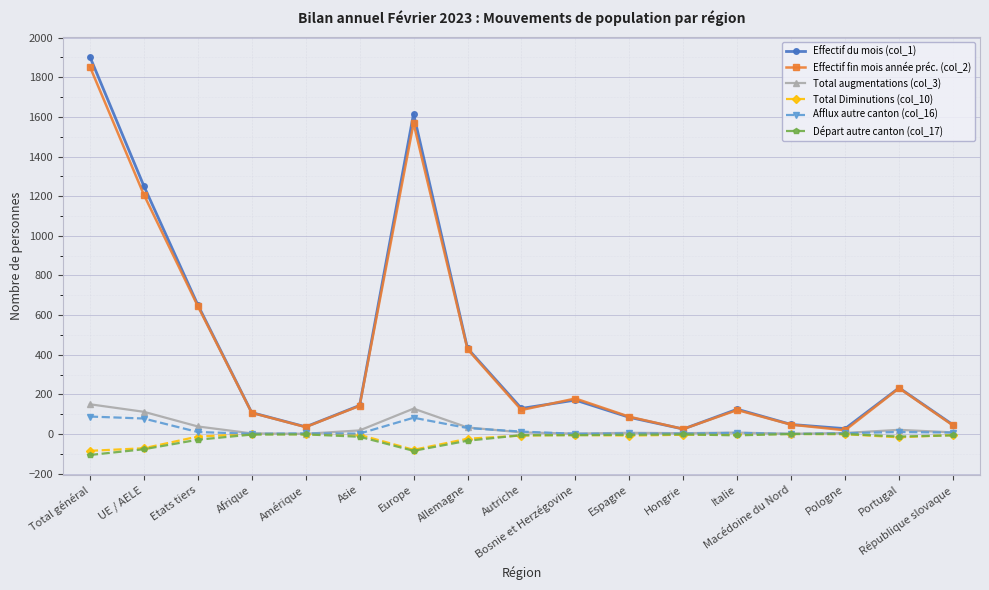

How many interior local peaks does the Effectif fin mois année préc. (col_2) series have?

4